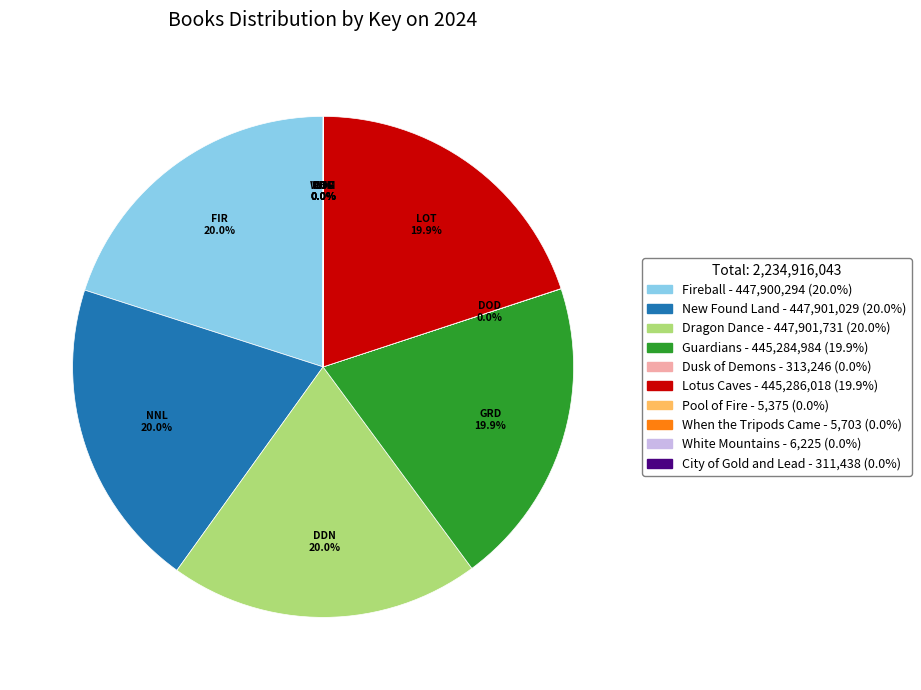

What percentage is NOT represented by Lotus Caves?

80.1%